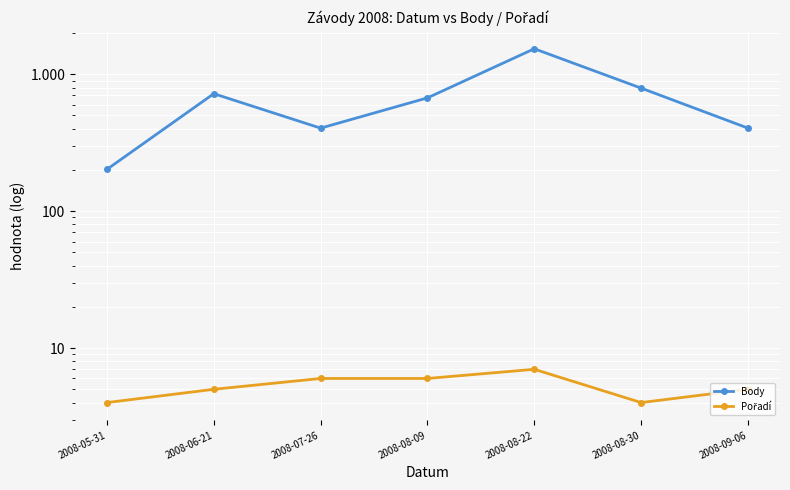

The value of Pořadí at 2008-08-09 is 6. True or false?

True